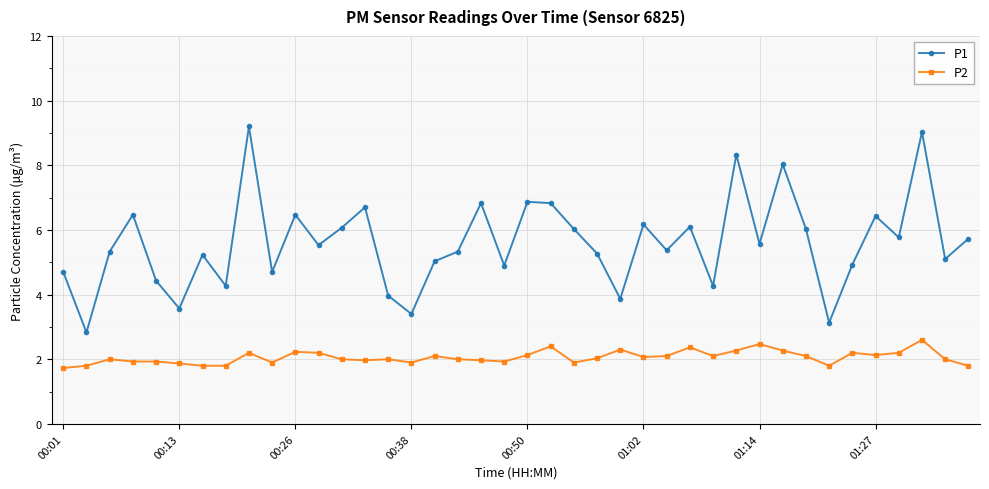

In P1, how many points are higher than both neighbors (excluding endpoints)?

13